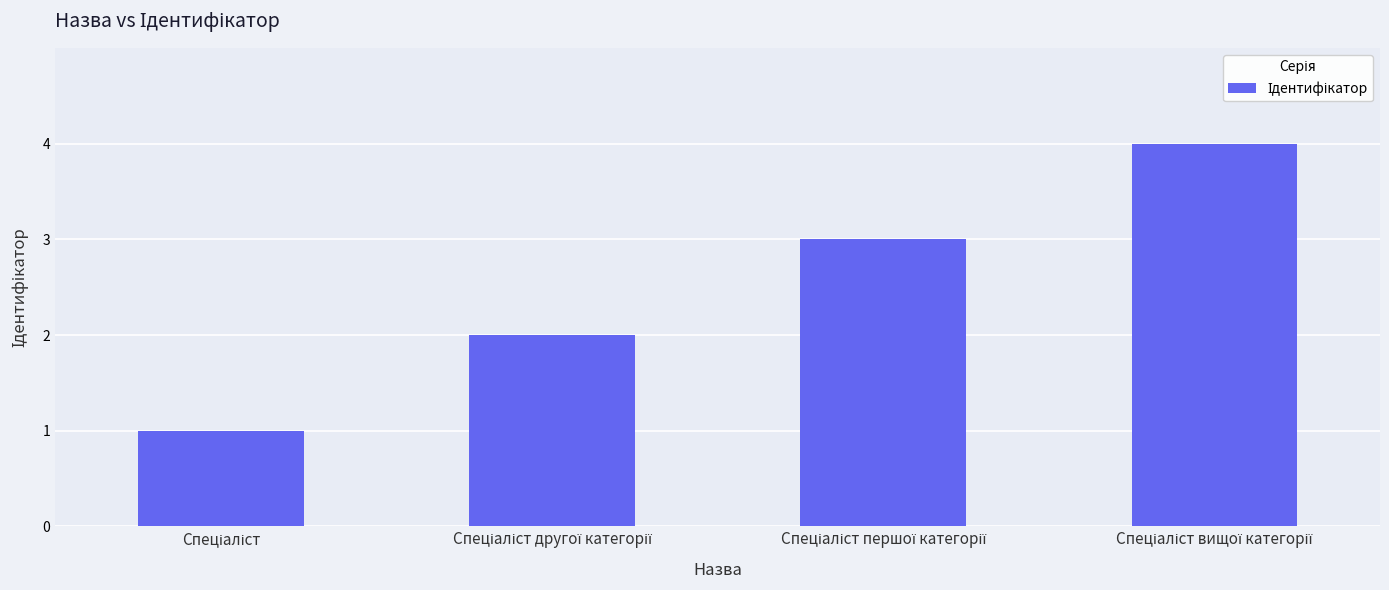

What is the difference between the maximum and minimum values?

3